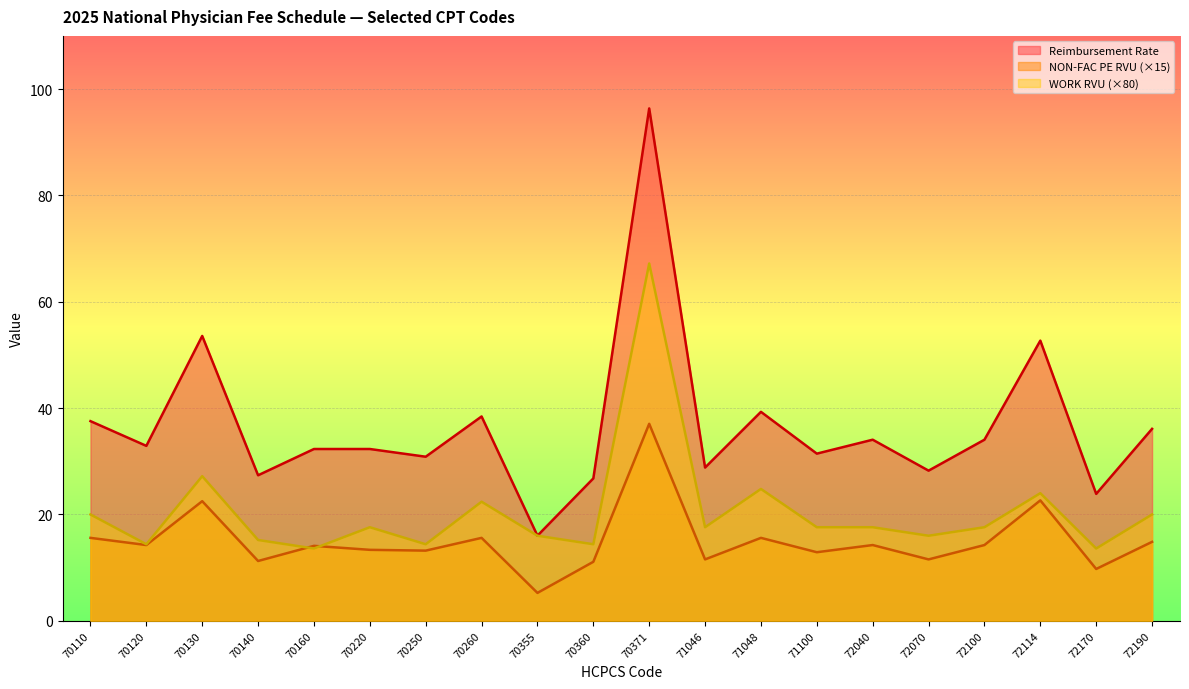

Where is the first local maximum for Reimbursement Rate?

70130